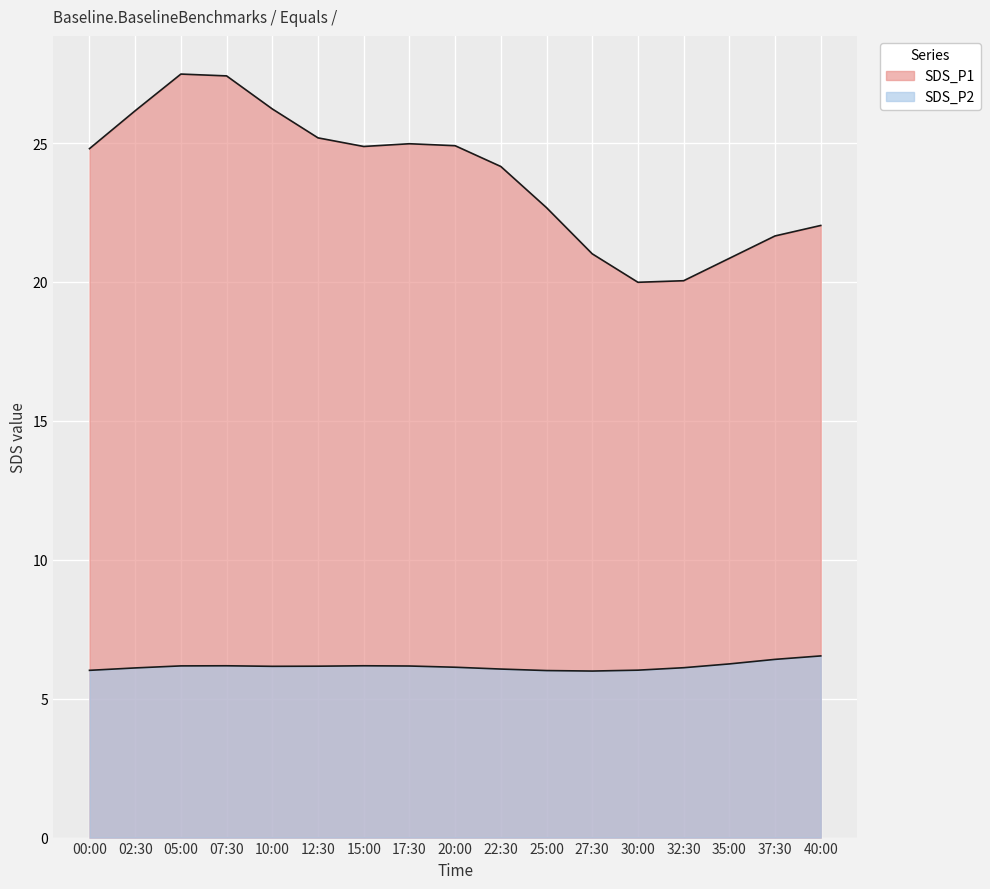

At which label does SDS_P2 first exceed 6?

02:30